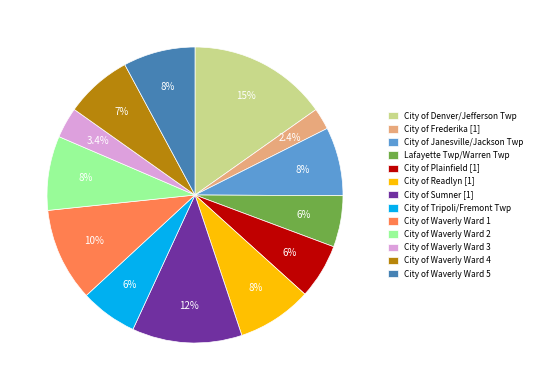

What is the largest slice in the pie chart?

City of Denver/Jefferson Twp